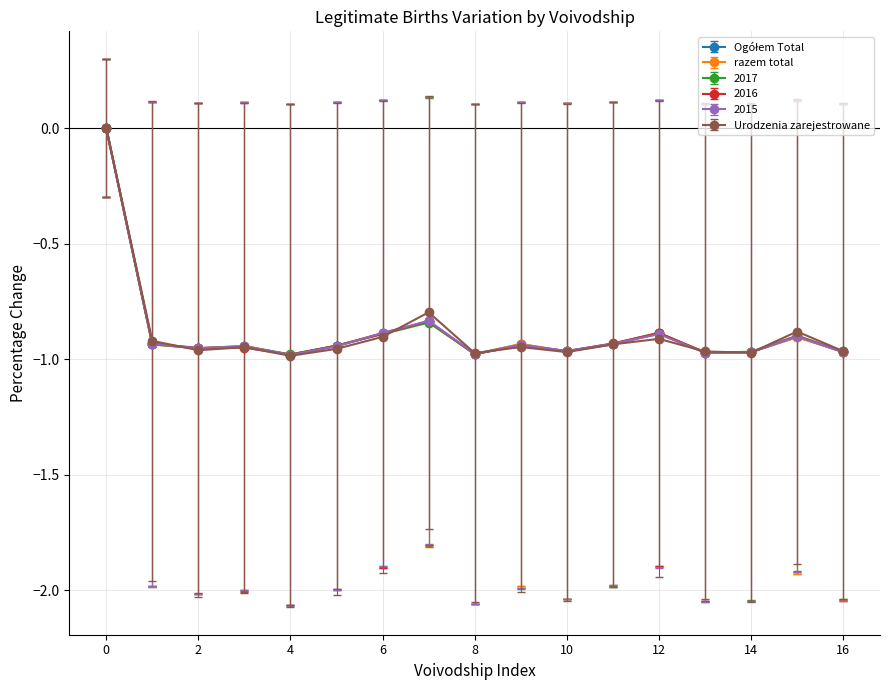

True or false: razem total has more than 2 interior local peaks.

True